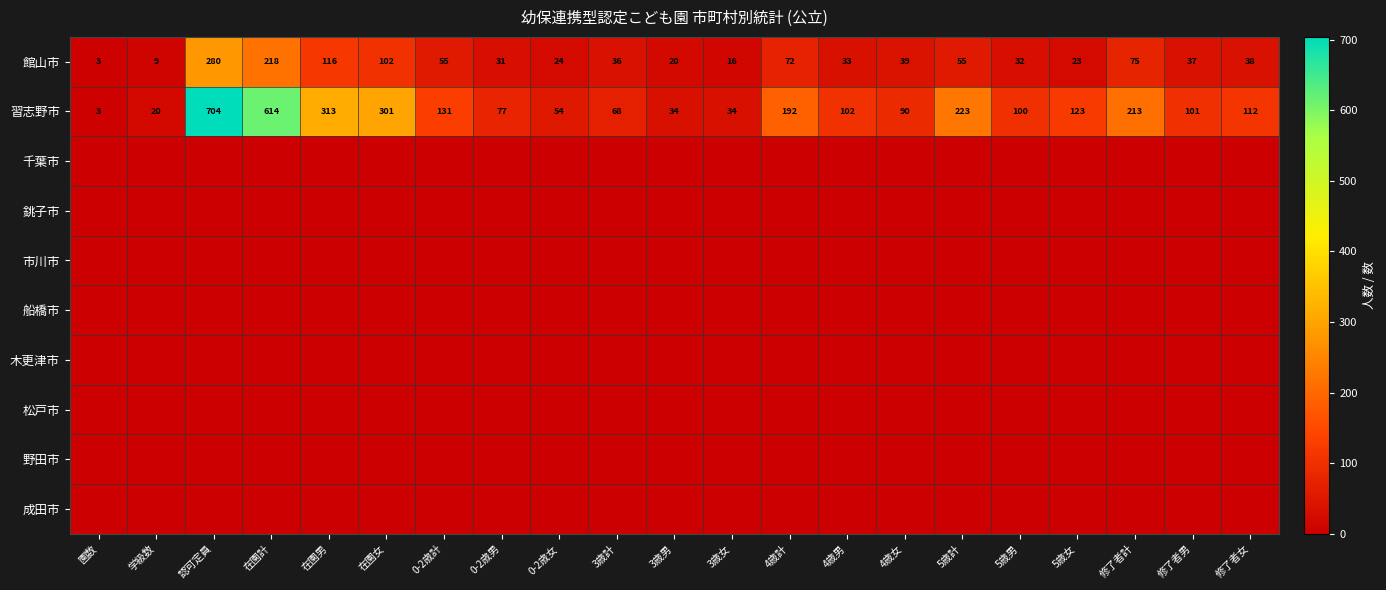

Is it true that 習志野市 equals 301 at 在園女?

True